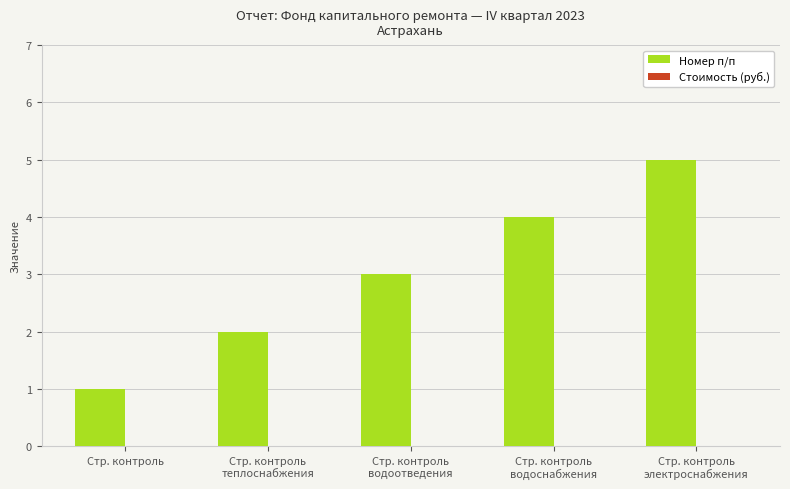

Is it true that the value at Стр. контроль is 1?

True